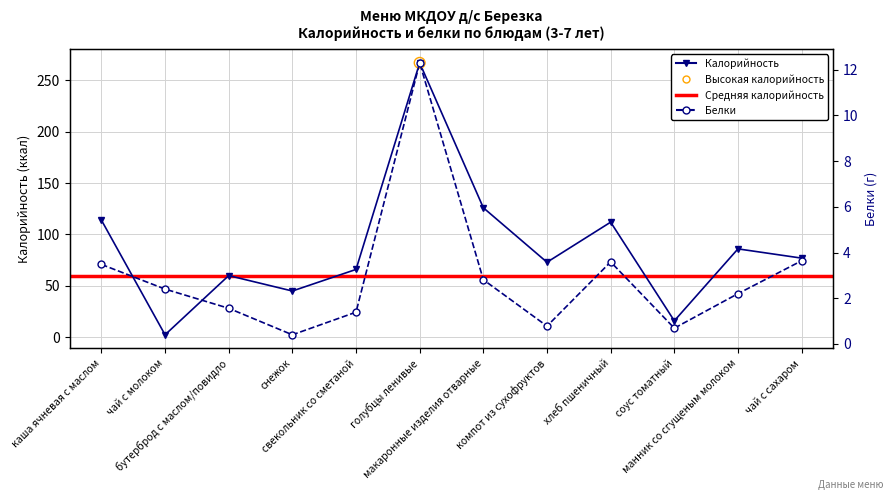

Which series reaches the minimum Y coordinate?

Белки